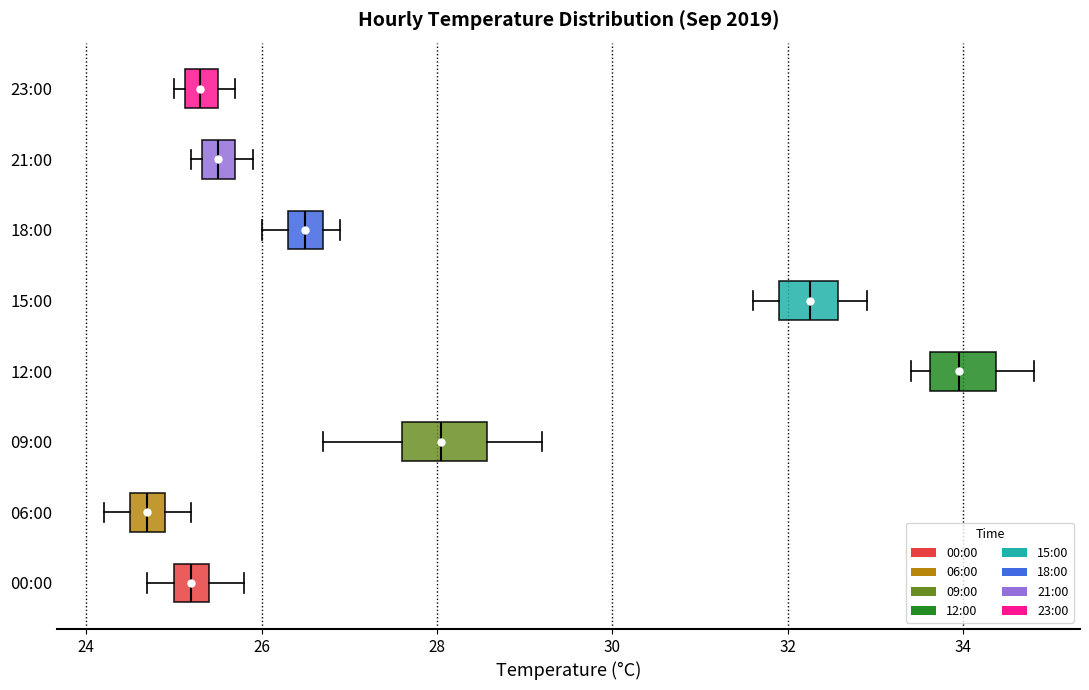

Which box has the furthest to the right median line?

12:00